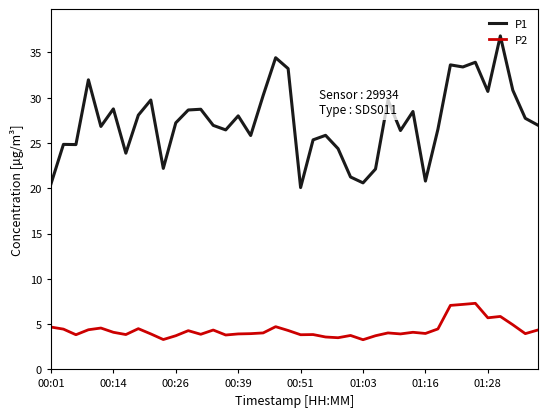

What are all the series names shown in the legend?

P1, P2